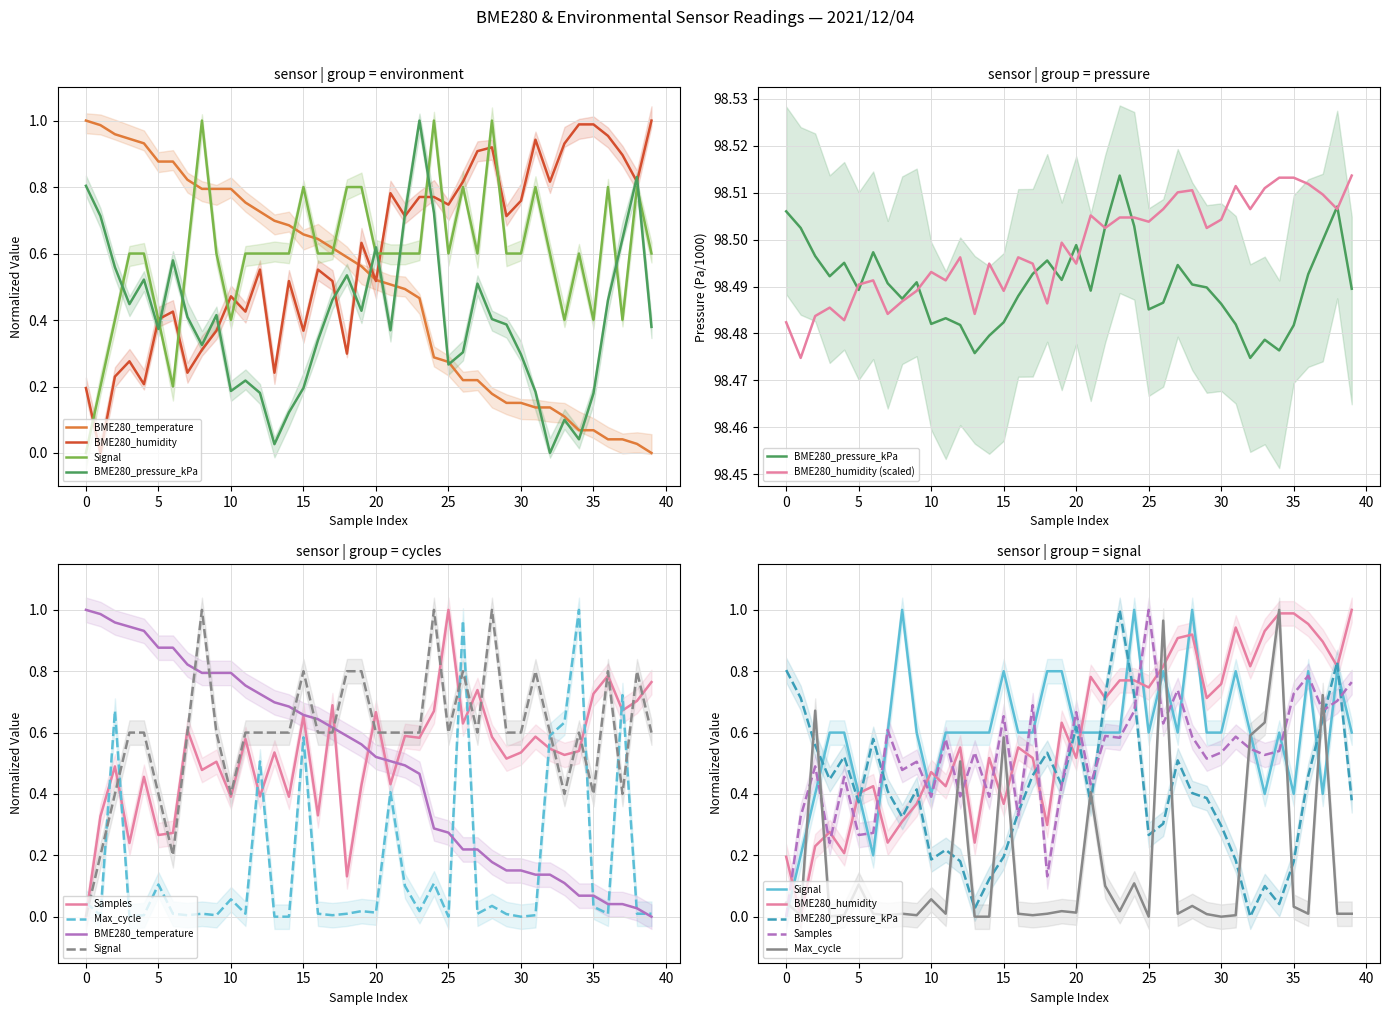

What is the highest value of the BME280_pressure_kPa series?

1.0